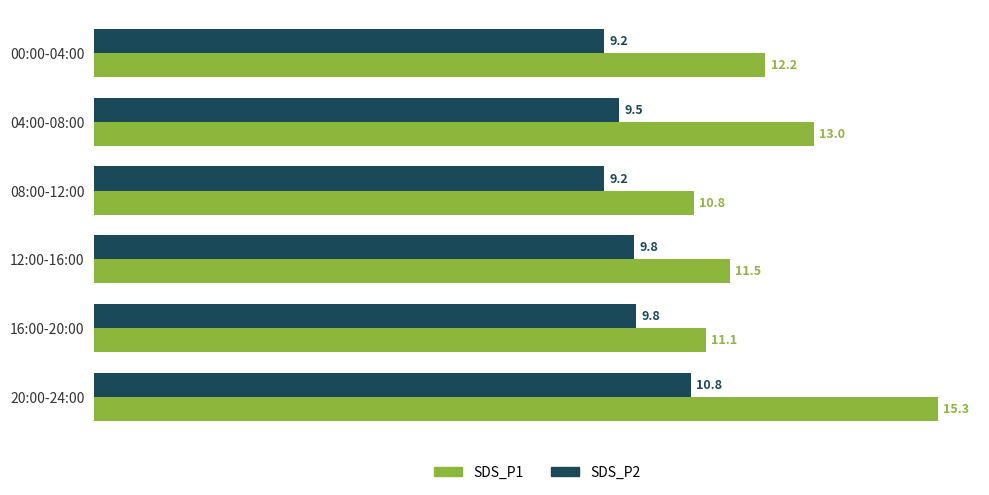

How many values in the SDS_P1 series exceed 12?

3